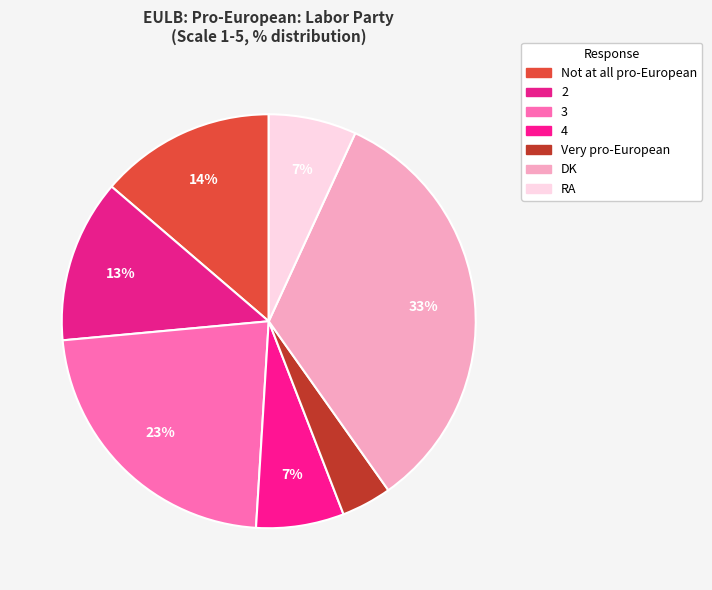

Which slice is the largest?

DK